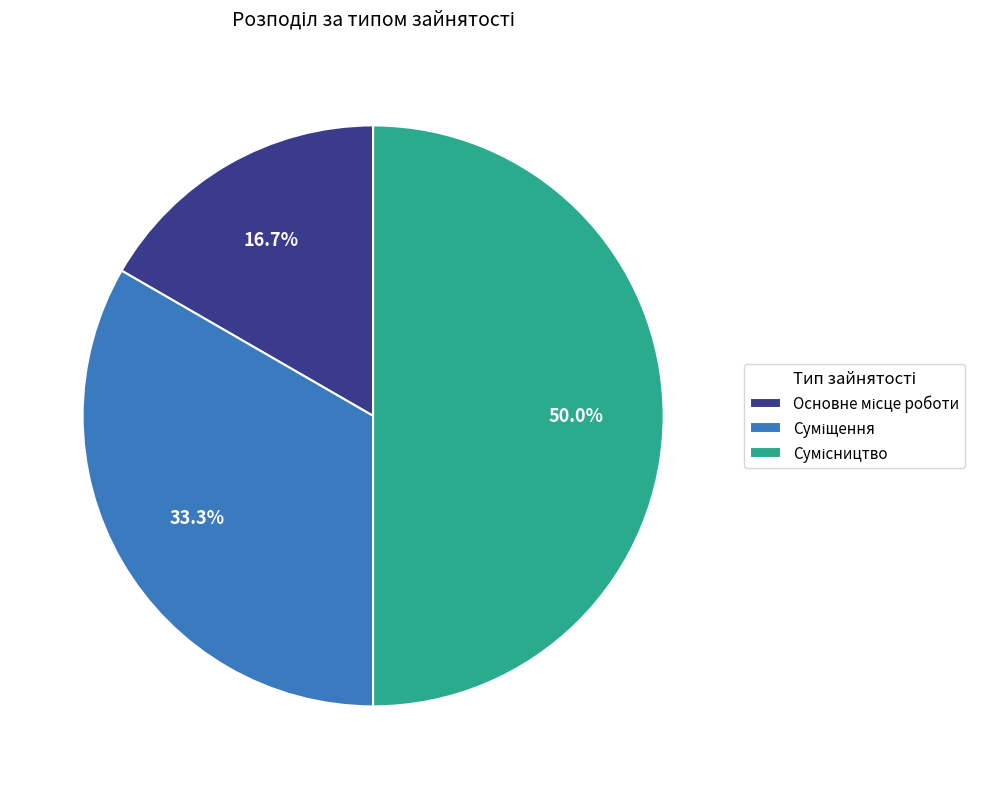

Do Основне місце роботи and Сумісництво together represent more than half of the pie?

Yes